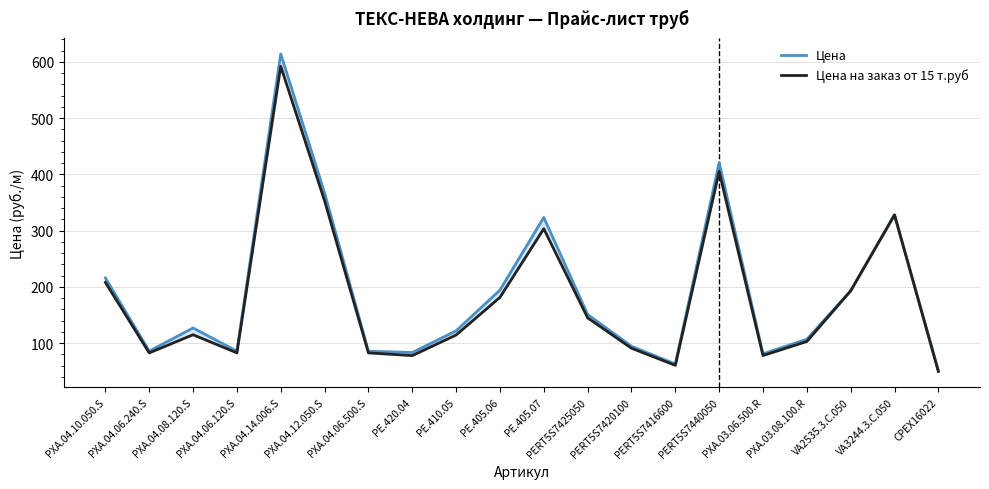

In Цена на заказ от 15 т.руб, how many points are higher than both neighbors (excluding endpoints)?

5